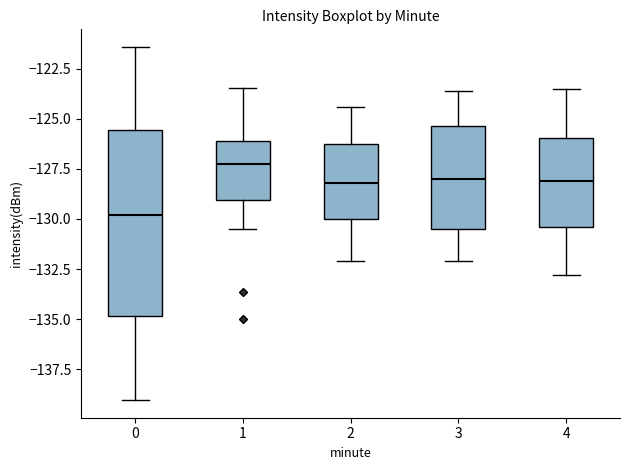

Reading left to right, read every box against the y-axis: the position of its median line, the range the box covers, and the ends of its whiskers. The values are not printed on the chart, so give them approximately, as read against the axis.

0: median -130.0, box -135.0 to -125.5, whiskers -139.0 to -121.5
1: median -127.0, box -129.0 to -126.0, whiskers -130.5 to -123.5
2: median -128.0, box -130.0 to -126.5, whiskers -132.0 to -124.5
3: median -128.0, box -130.5 to -125.5, whiskers -132.0 to -123.5
4: median -128.0, box -130.5 to -126.0, whiskers -133.0 to -123.5